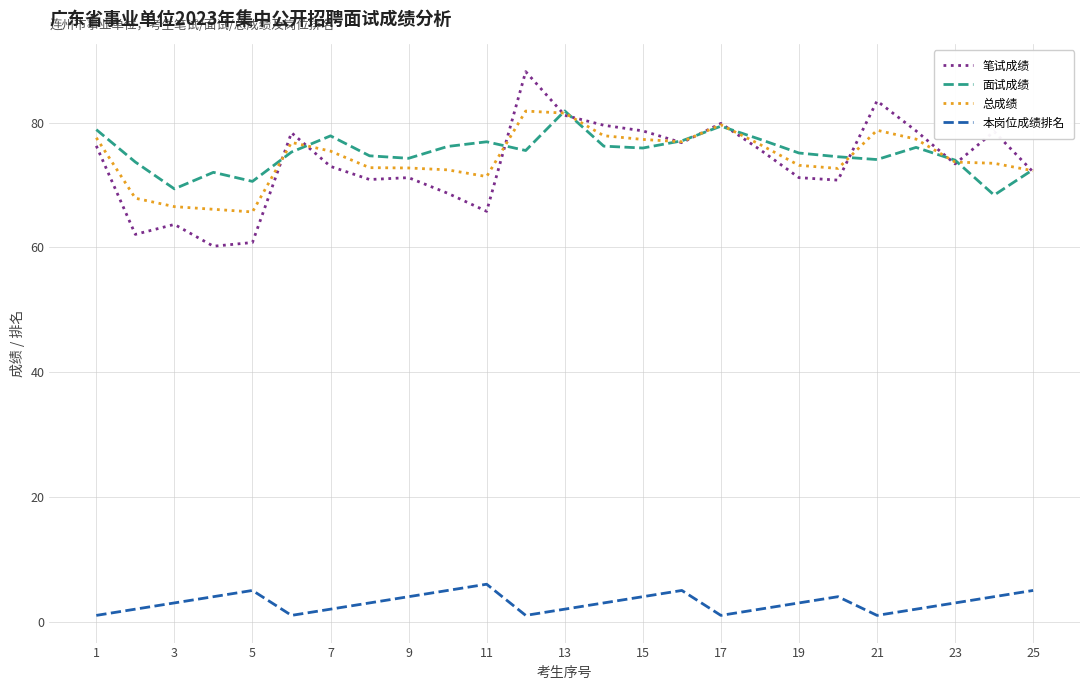

True or false: 笔试成绩 and 本岗位成绩排名 cross at least once.

False